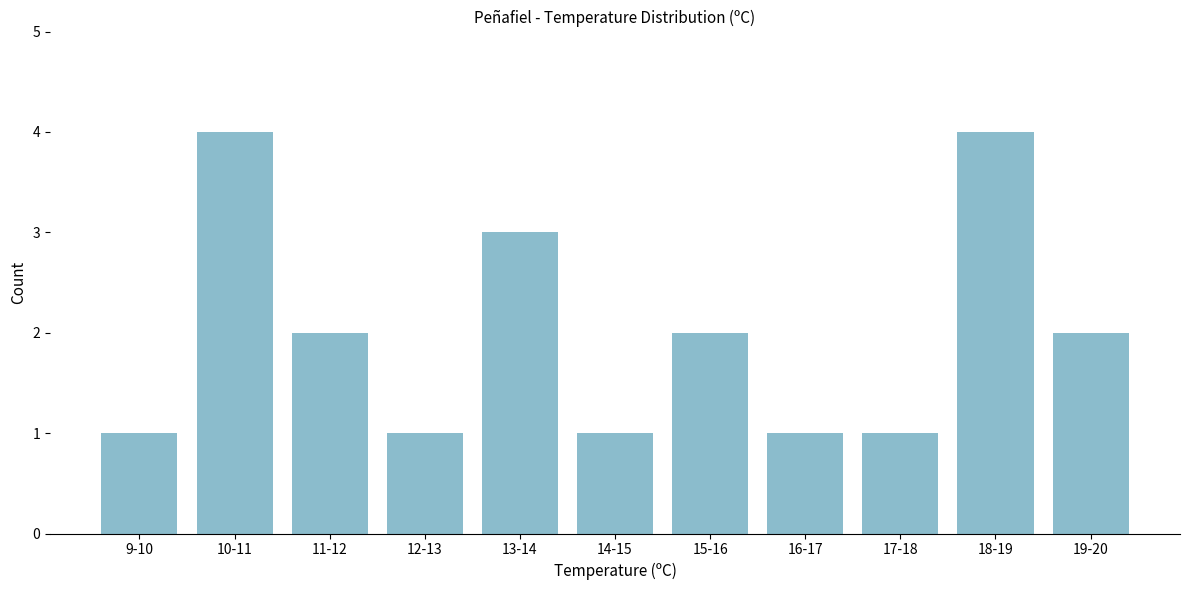

Reading right to left, extract all data points from this chart.

19-20=2	18-19=4	17-18=1	16-17=1	15-16=2	14-15=1	13-14=3	12-13=1	11-12=2	10-11=4	9-10=1